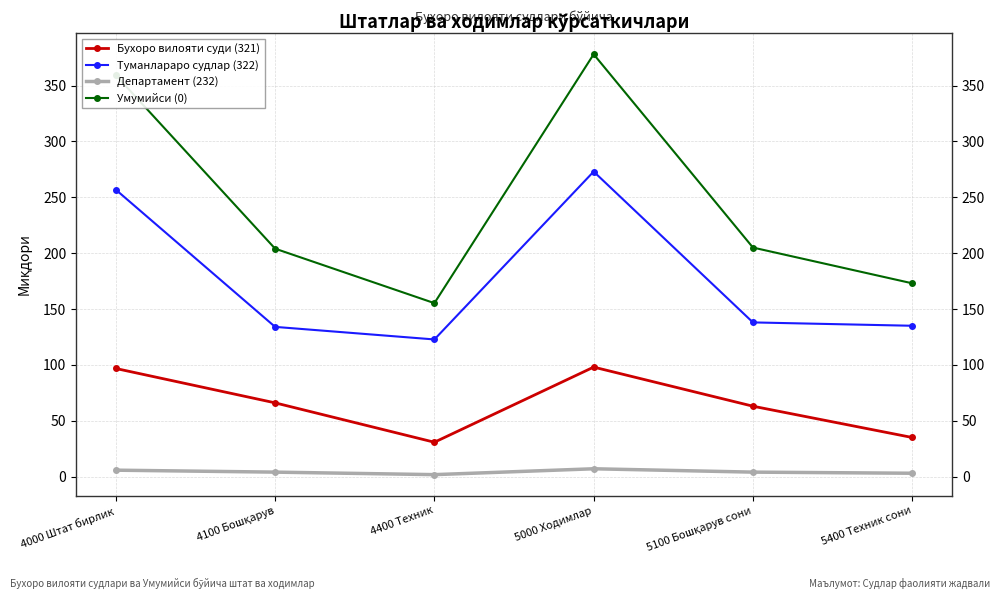

Is it true that Умумийси (0) equals 173.0 at 5400 Техник сони?

True